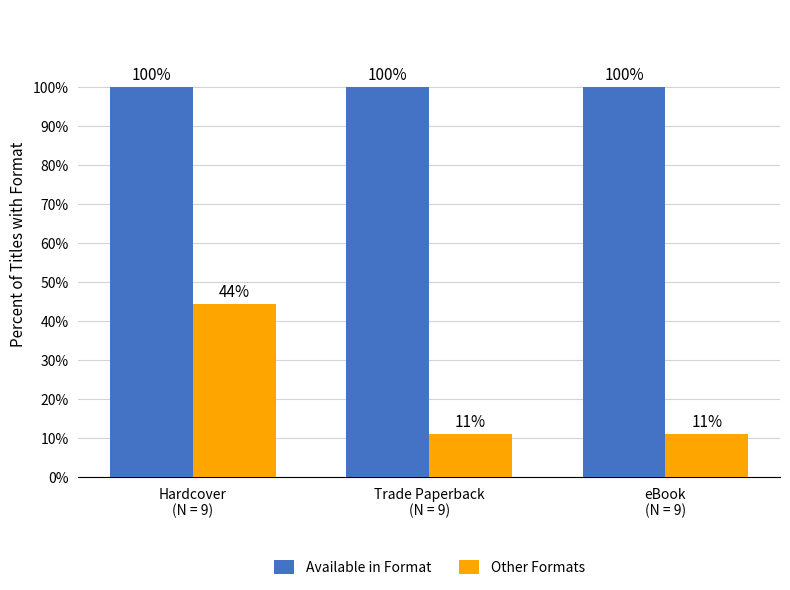

What is the total value across all series at Trade Paperback
(N = 9)?

111.1